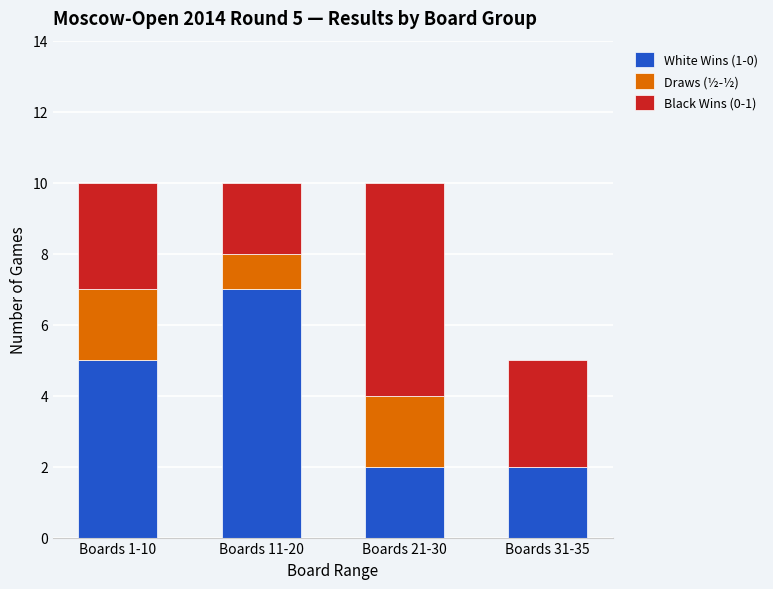

The value of White Wins (1-0) at Boards 21-30 is 3. True or false?

False